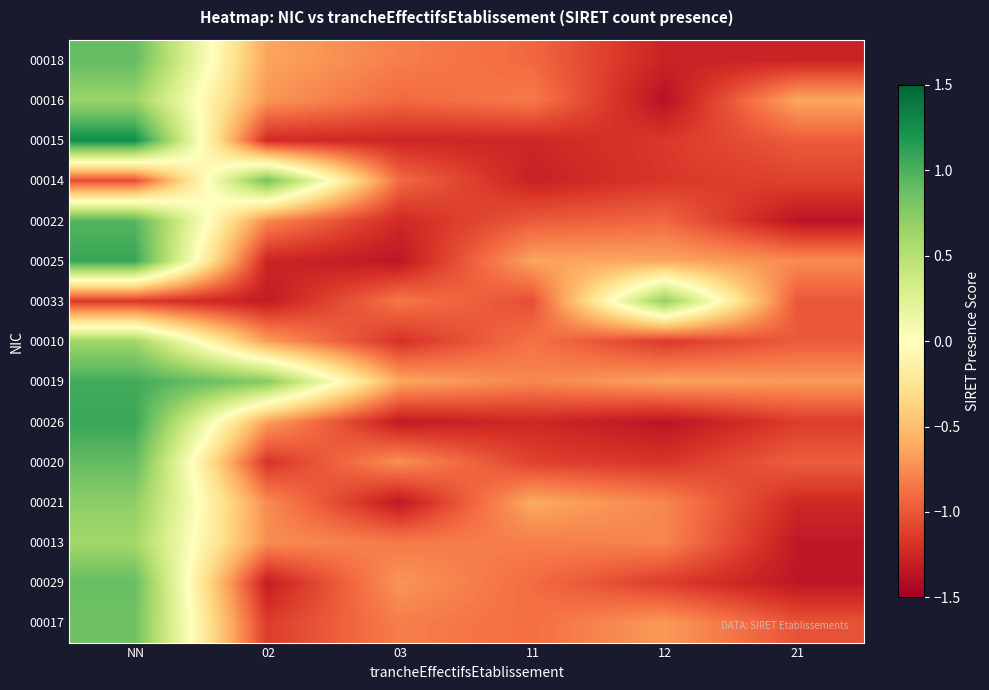

Which series has the largest total across all categories?

00019